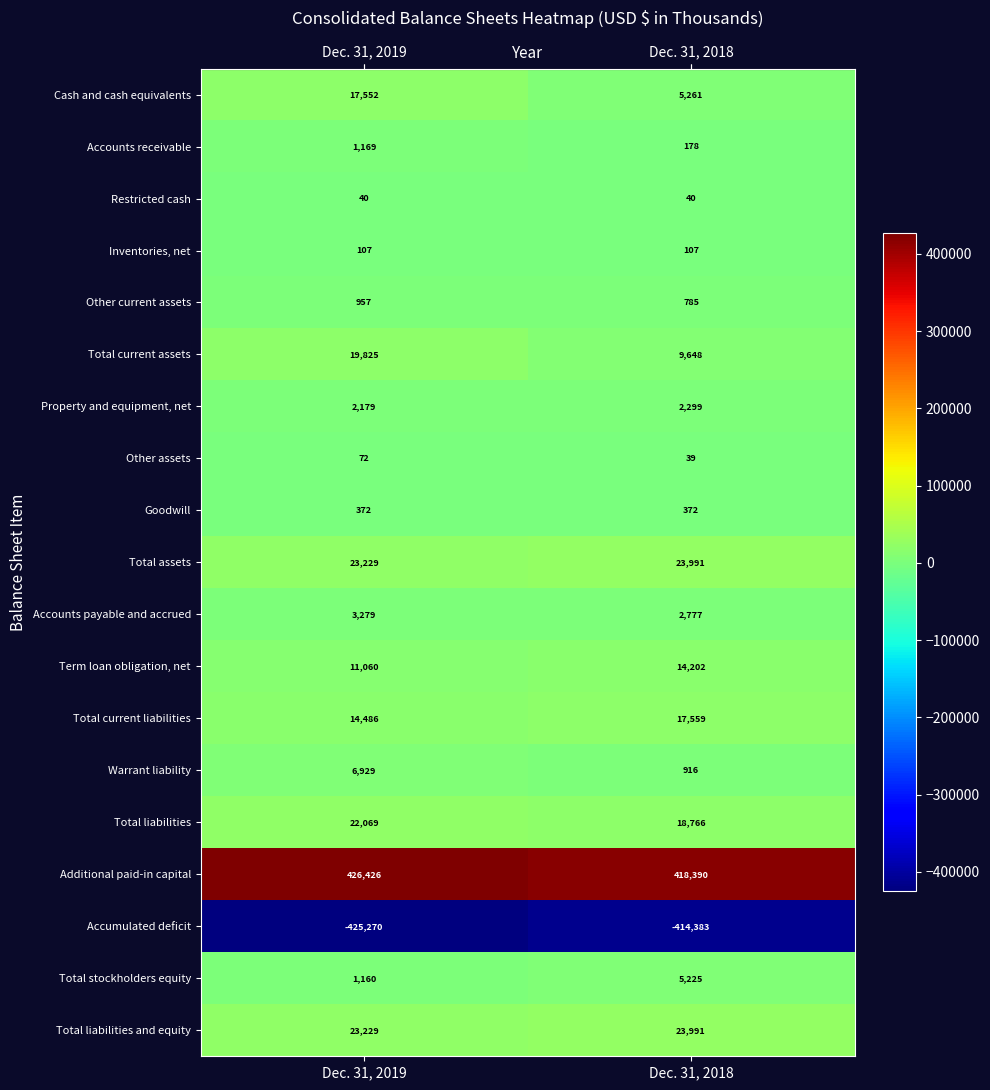

Which series changed the most between Dec. 31, 2019 and Dec. 31, 2018?

Cash and cash equivalents